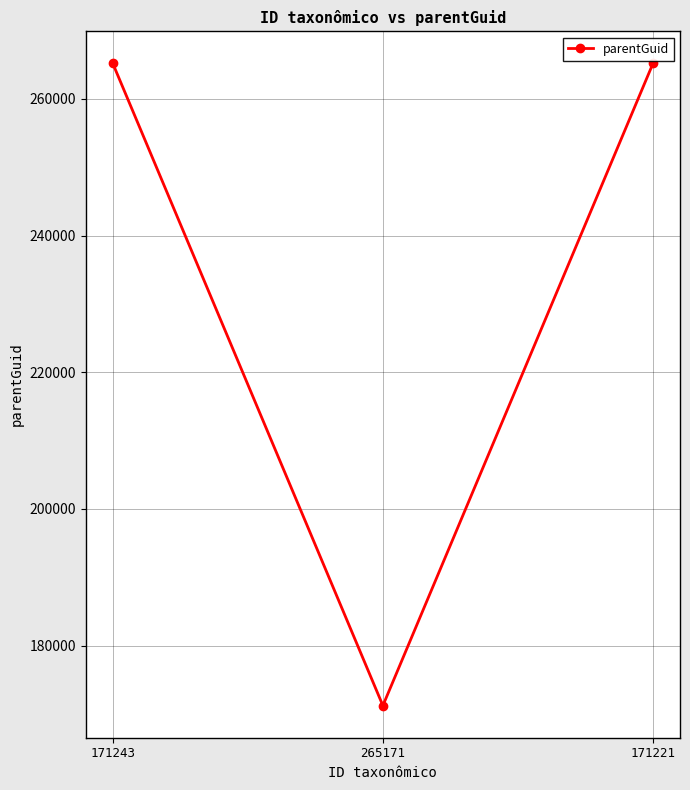

Reading right to left, extract all data points from this chart.

265195	171221	265195